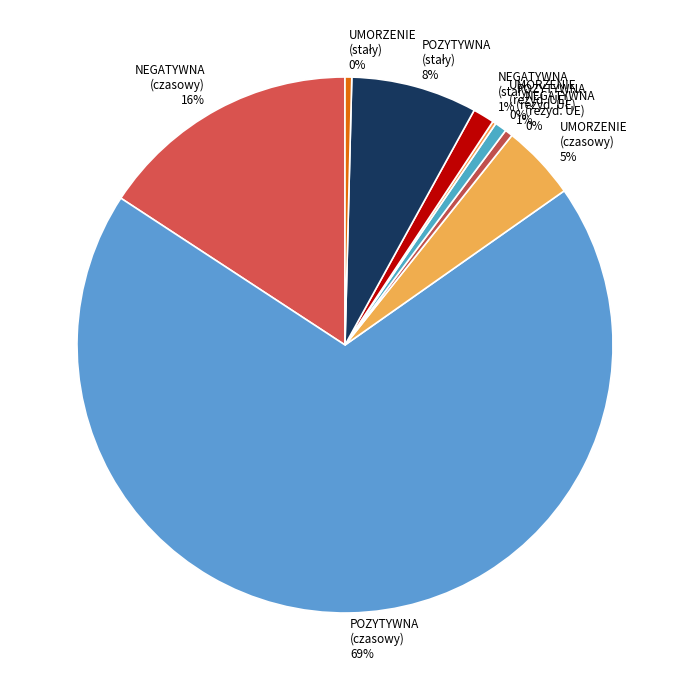

What is the largest slice in the pie chart?

POZYTYWNA (czasowy)